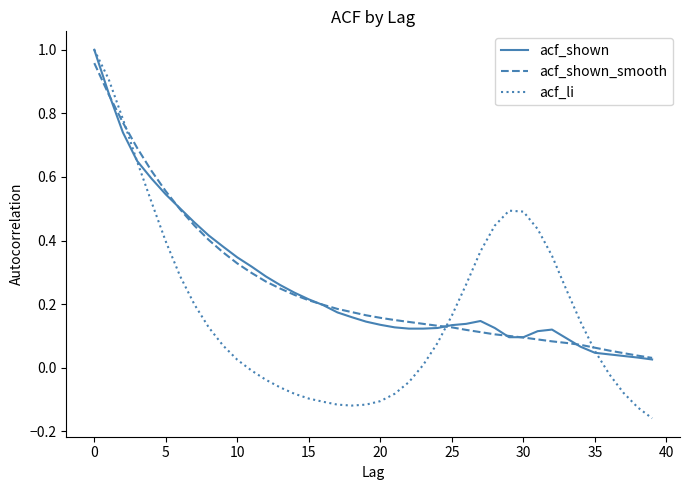

Which series has the widest spread of values?

acf_li